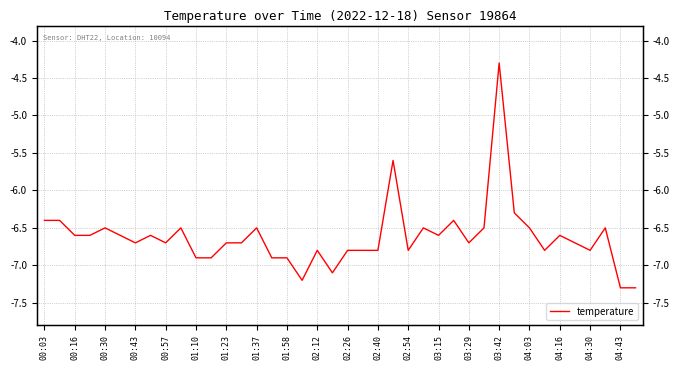

What is the change in value from 02:12 to 31?

+0.2